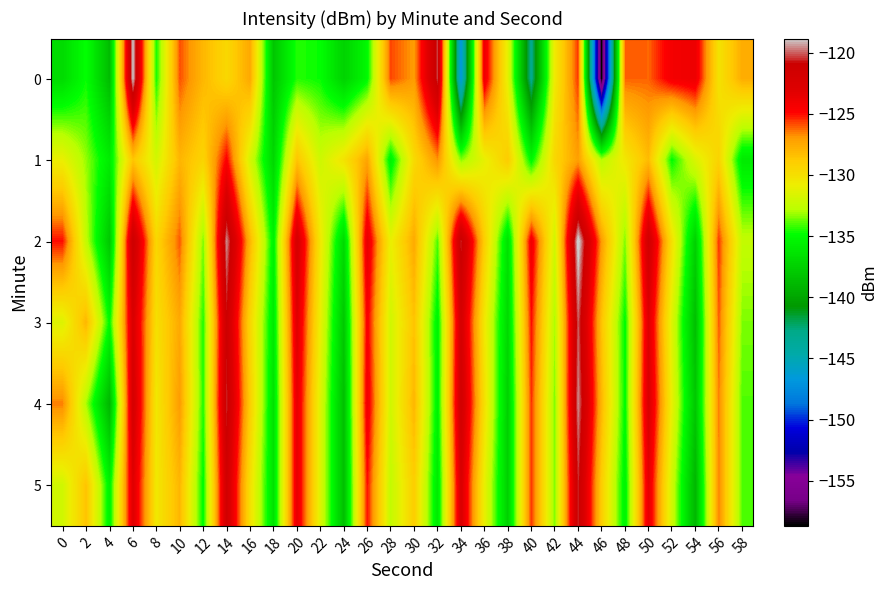

How many categories are shown in the chart?

30